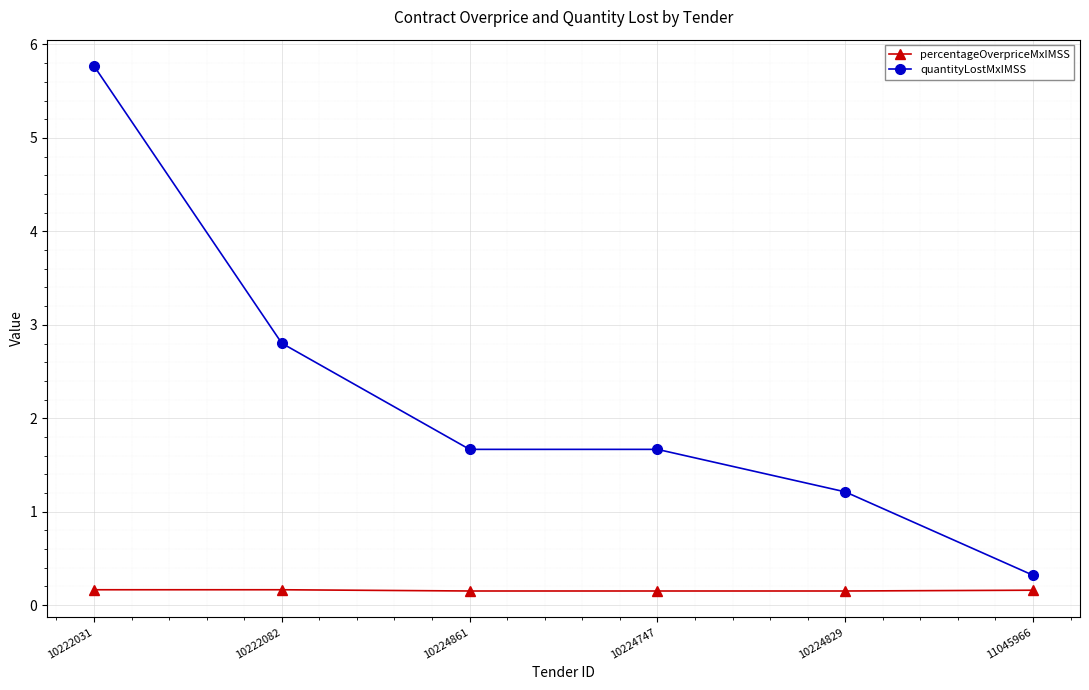

How many lines are shown in the chart?

2